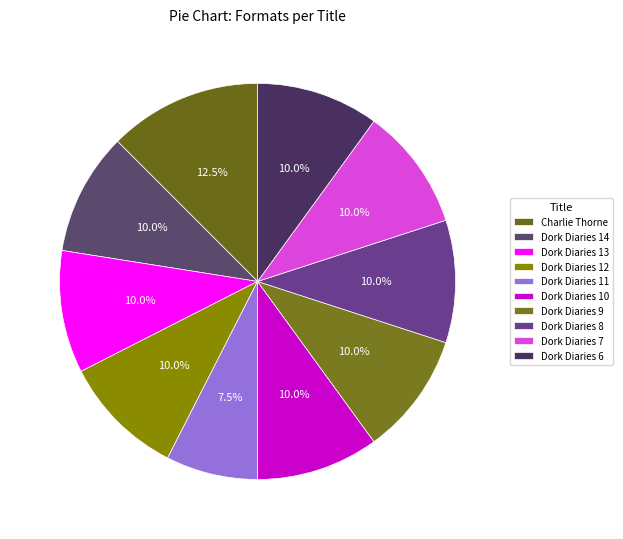

Does any single category account for the majority?

No